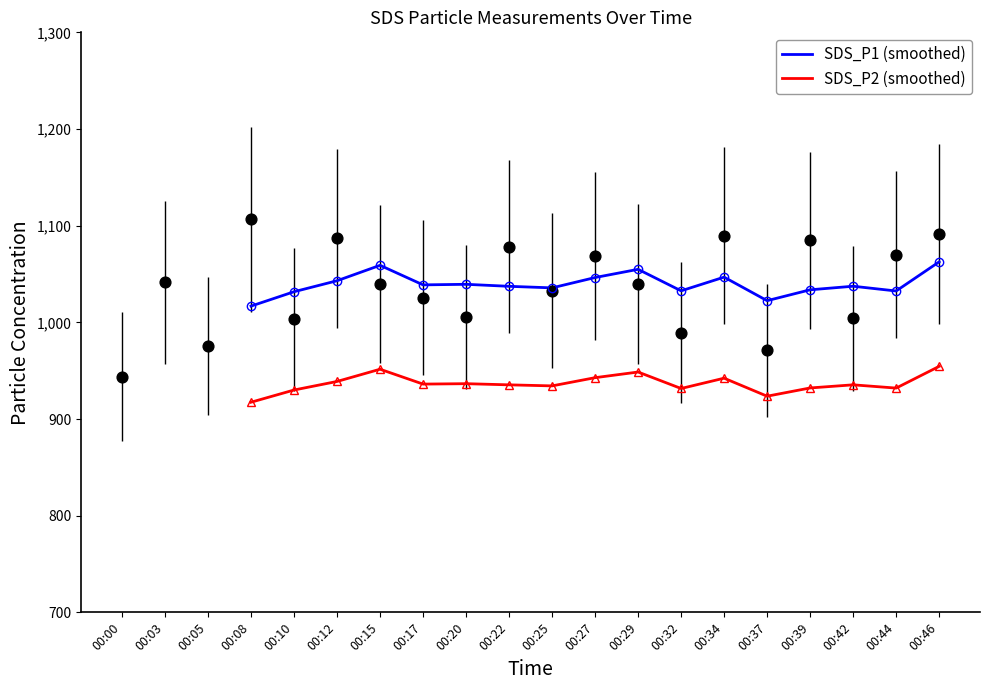

Which series reaches the maximum Y coordinate?

SDS_P1 (smoothed)